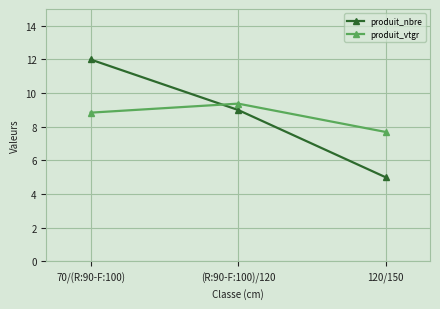

Reading right to left, list all the values displayed in this chart.

produit_nbre: 120/150=5.0	(R:90-F:100)/120=9.0	70/(R:90-F:100)=12.0
produit_vtgr: 120/150=7.7	(R:90-F:100)/120=9.4	70/(R:90-F:100)=8.8